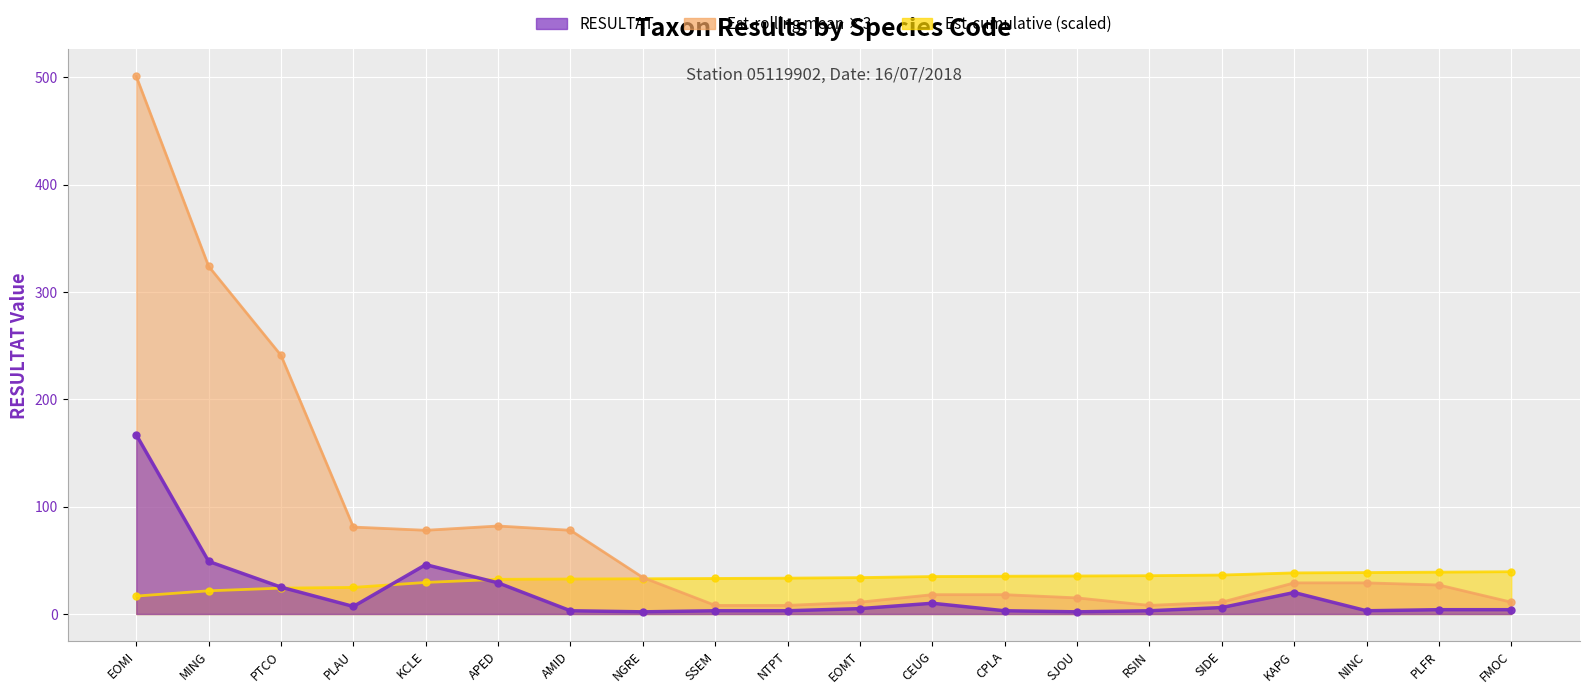

What is the label of the 4th point from the left?

PLAU